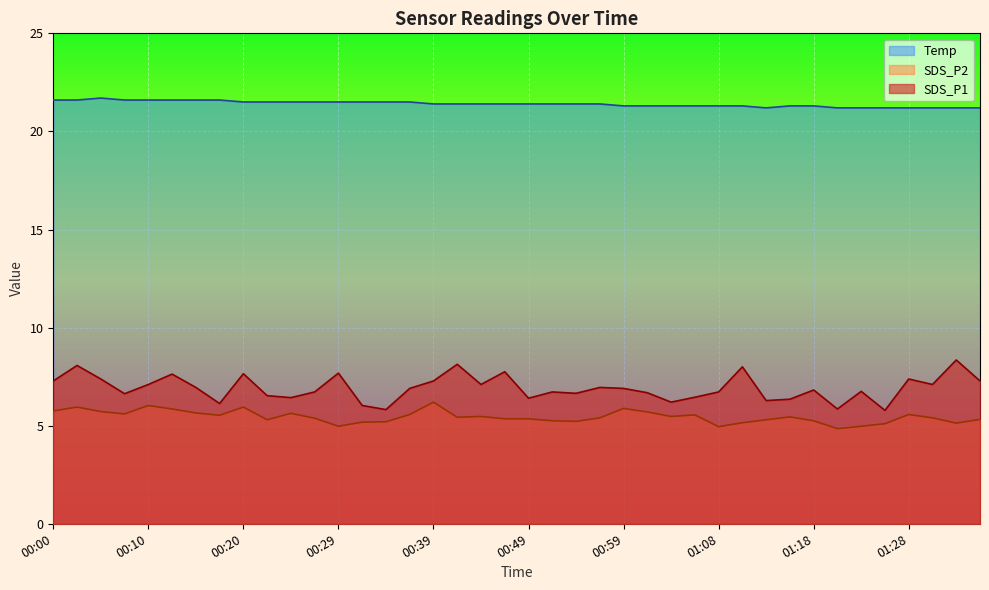

Between 01:03 and 01:20, which series saw the biggest shift?

SDS_P2